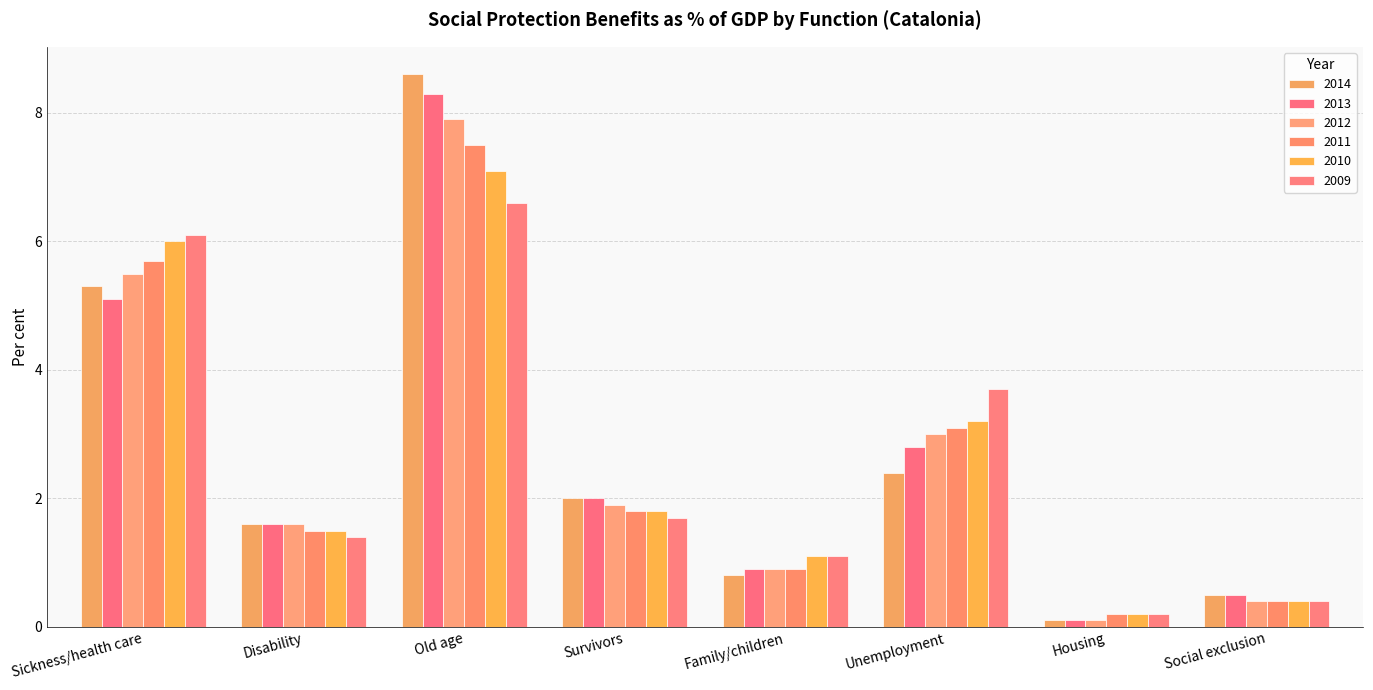

Reading left to right, extract all data points from this chart.

2014: Sickness/health care=5.3	Disability=1.6	Old age=8.6	Survivors=2.0	Family/children=0.8	Unemployment=2.4	Housing=0.1	Social exclusion=0.5
2013: Sickness/health care=5.1	Disability=1.6	Old age=8.3	Survivors=2.0	Family/children=0.9	Unemployment=2.8	Housing=0.1	Social exclusion=0.5
2012: Sickness/health care=5.5	Disability=1.6	Old age=7.9	Survivors=1.9	Family/children=0.9	Unemployment=3.0	Housing=0.1	Social exclusion=0.4
2011: Sickness/health care=5.7	Disability=1.5	Old age=7.5	Survivors=1.8	Family/children=0.9	Unemployment=3.1	Housing=0.2	Social exclusion=0.4
2010: Sickness/health care=6.0	Disability=1.5	Old age=7.1	Survivors=1.8	Family/children=1.1	Unemployment=3.2	Housing=0.2	Social exclusion=0.4
2009: Sickness/health care=6.1	Disability=1.4	Old age=6.6	Survivors=1.7	Family/children=1.1	Unemployment=3.7	Housing=0.2	Social exclusion=0.4